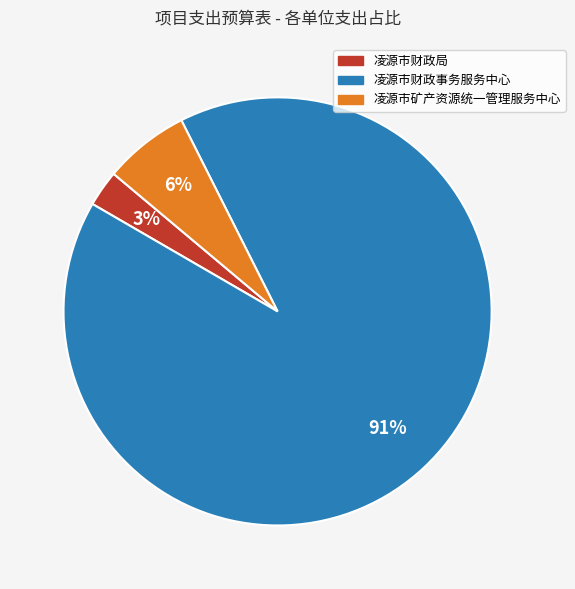

Is it true that 凌源市矿产资源统一管理服务中心 is 6% of the pie?

True